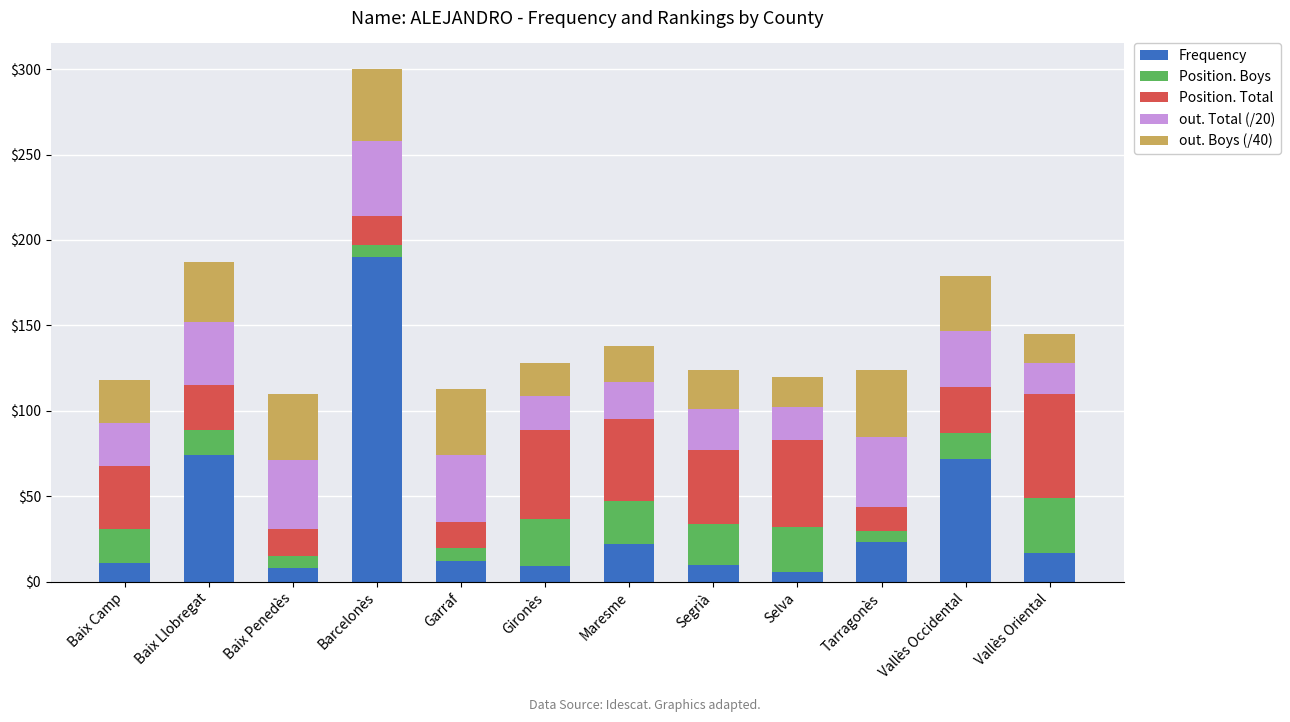

What is the total value across all series at Gironès?

128